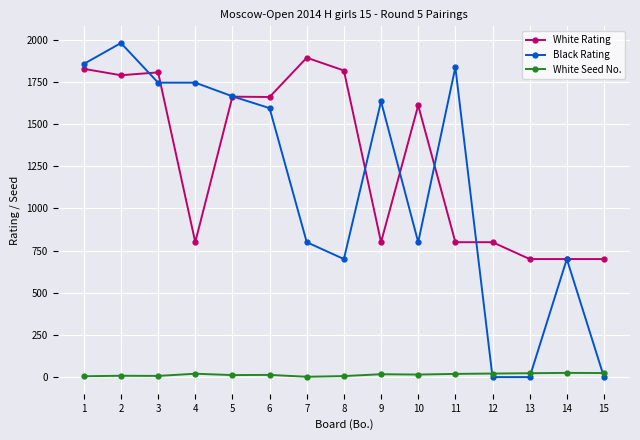

True or false: White Seed No. and White Rating intersect in this chart.

False